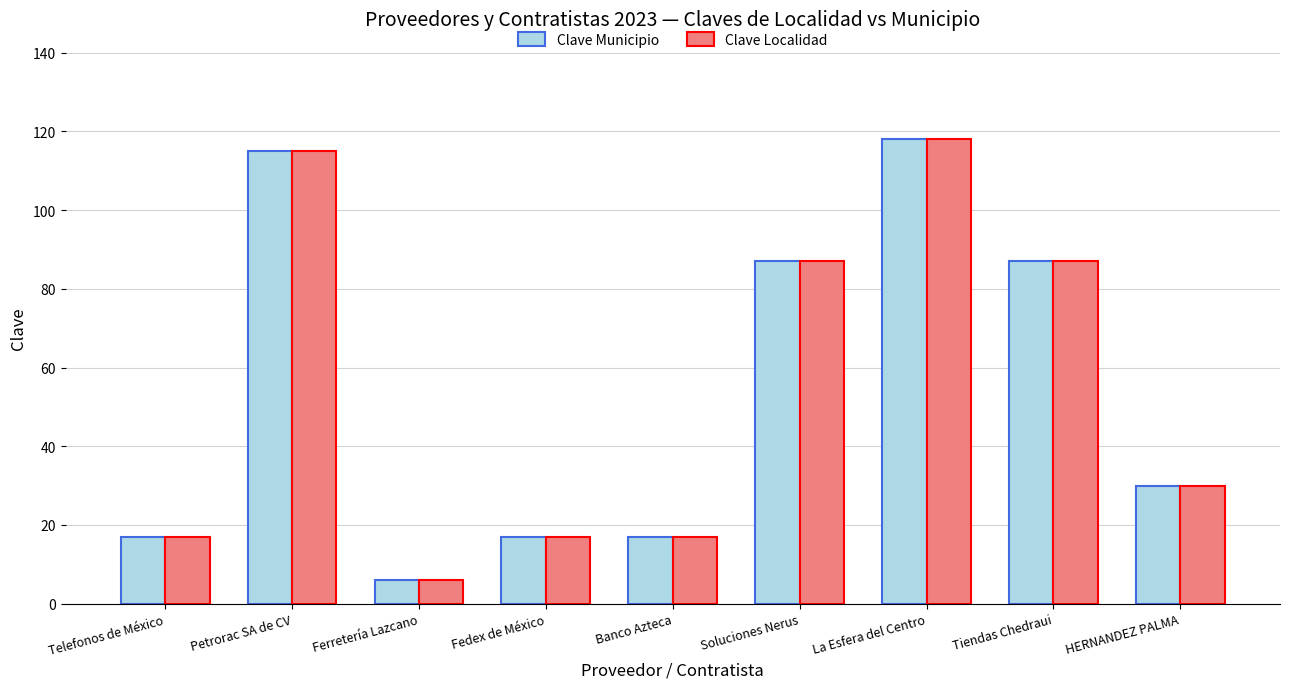

Are the bars grouped side by side (vs. stacked)?

Yes